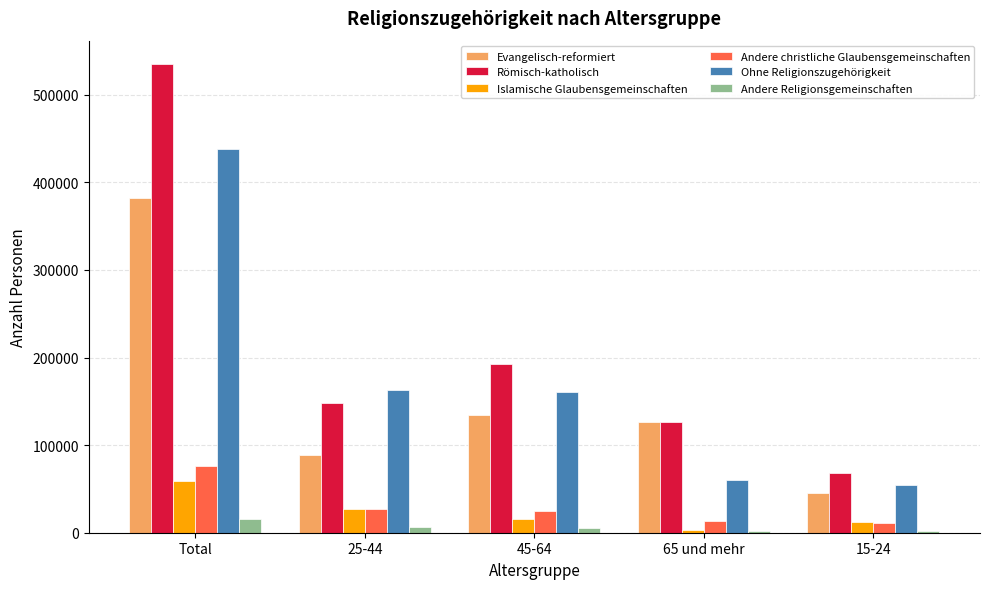

Is it true that Ohne Religionszugehörigkeit equals 282678.1 at 45-64?

False